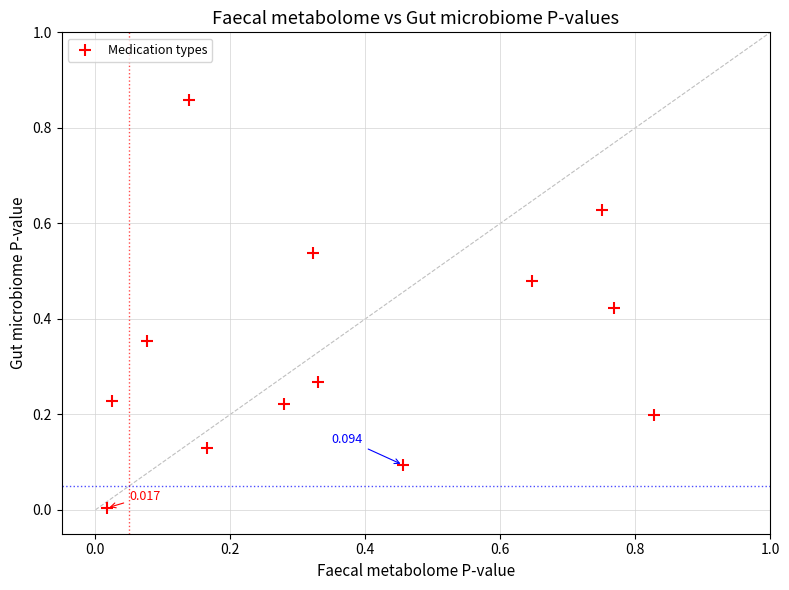

How many points are shown in the scatter plot?

13